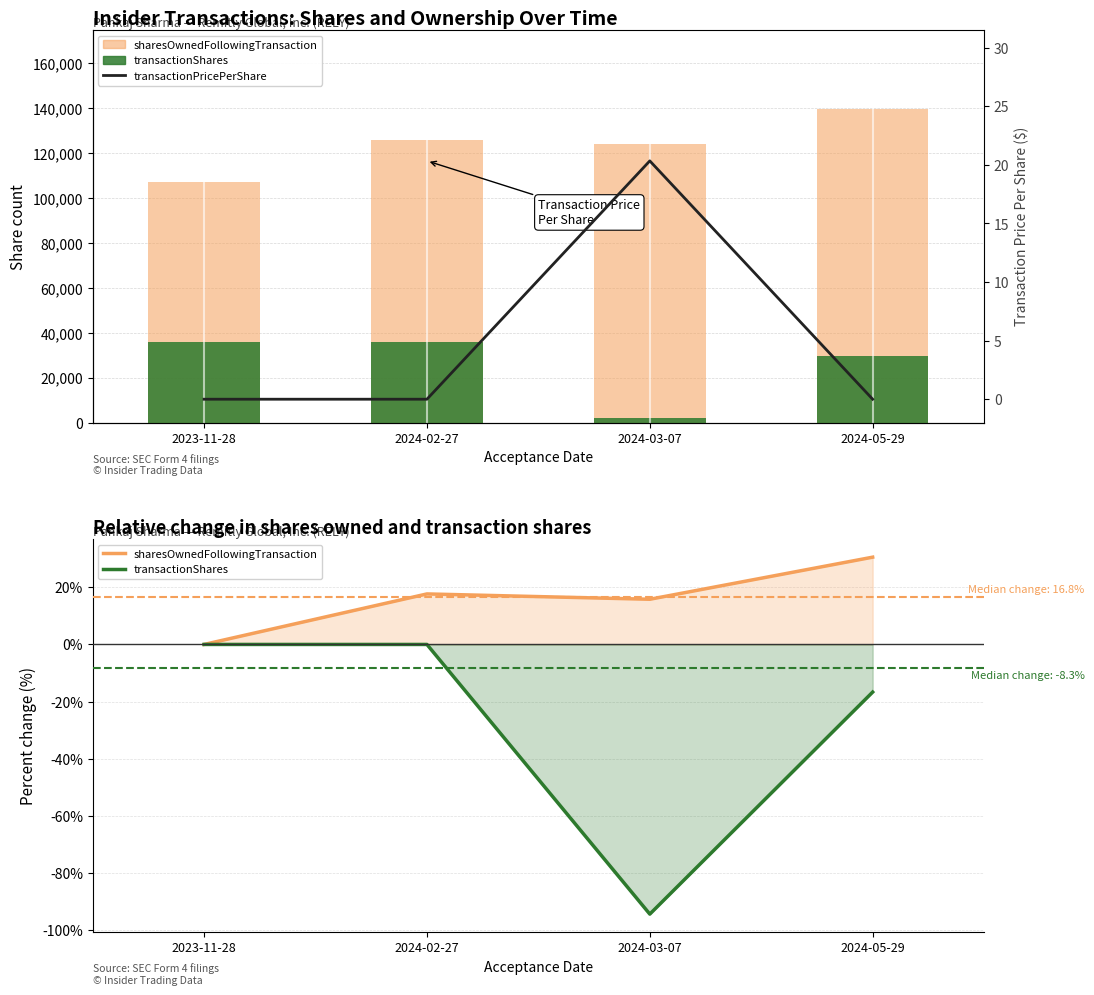

Does the chart contain stacked bars?

No